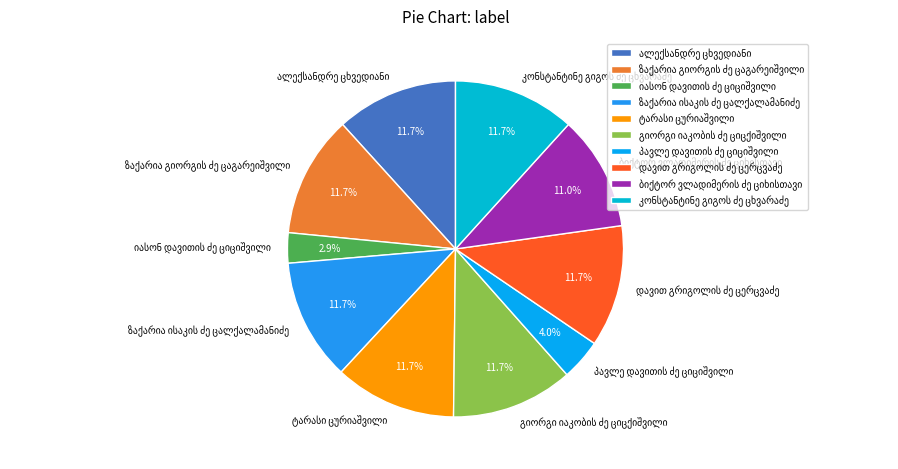

Is there any slice that represents more than half of the pie?

No